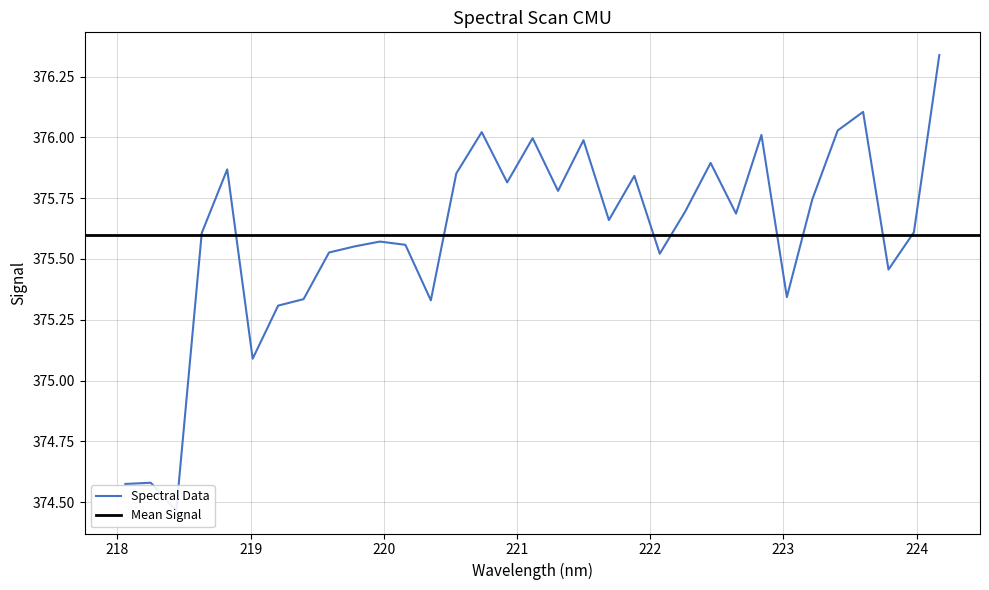

What is the change in value from 219.7801 to 223.408?

+0.5